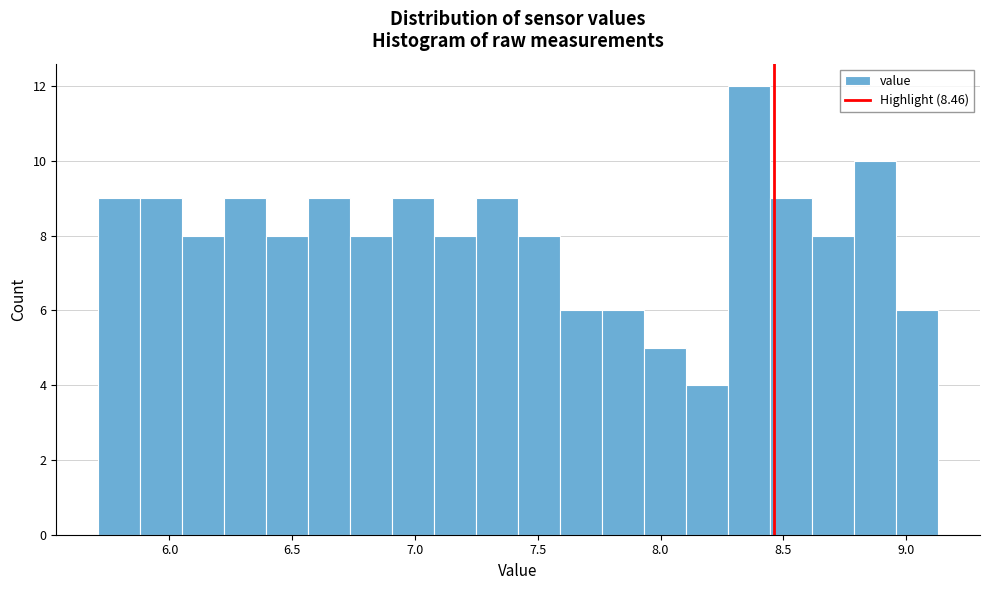

Around what value on the x-axis is the tallest bar? Give the approximate position of its centre, as read against the axis.

8.35